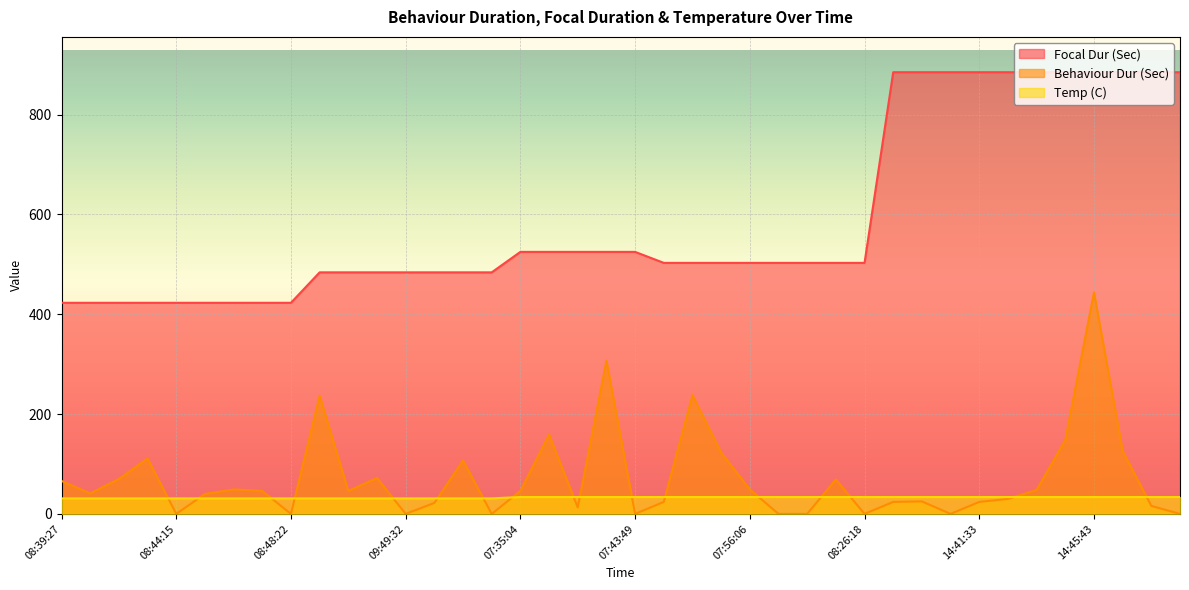

Which series has the largest total across all categories?

Focal Dur (Sec)